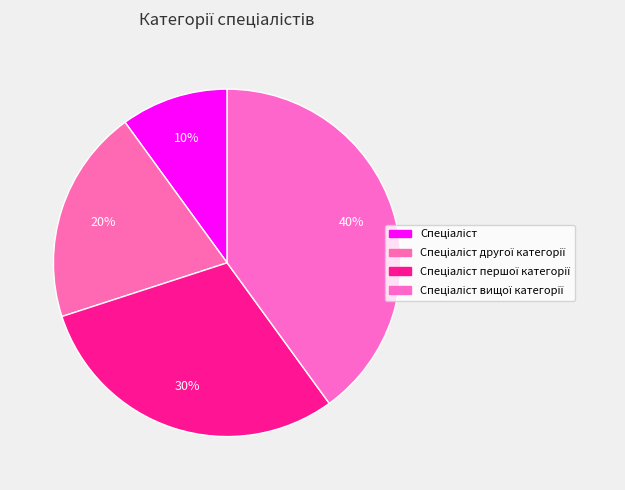

What is the ratio of the value at Спеціаліст to the value at Спеціаліст другої категорії?

0.5